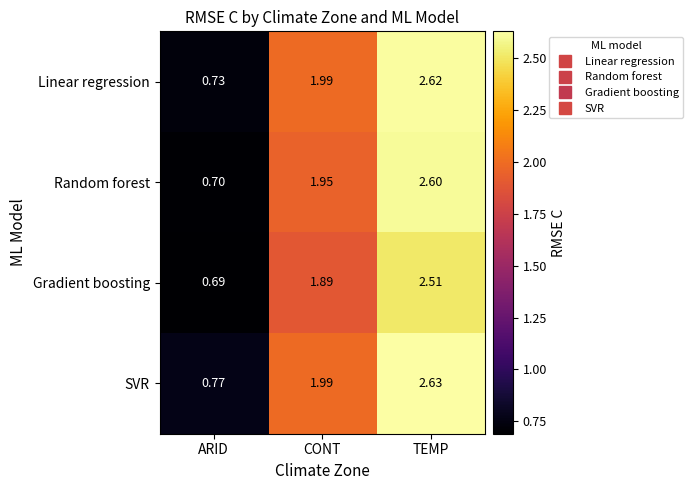

How many distinct data groups are displayed?

4